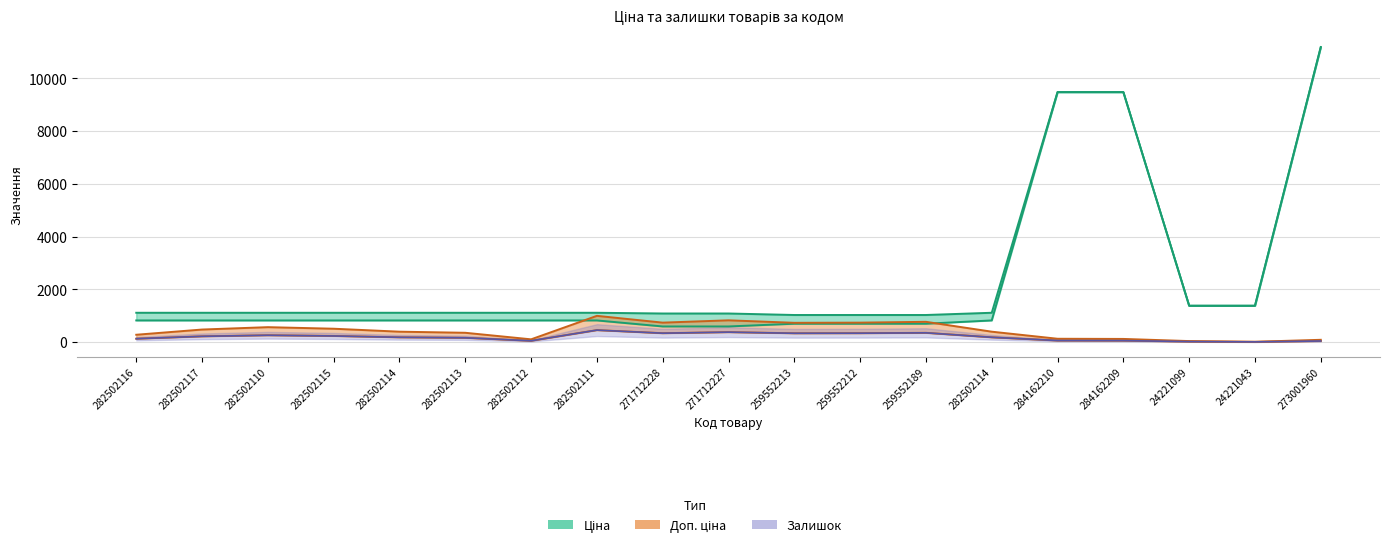

True or false: Доп. ціна and Залишок intersect in this chart.

False